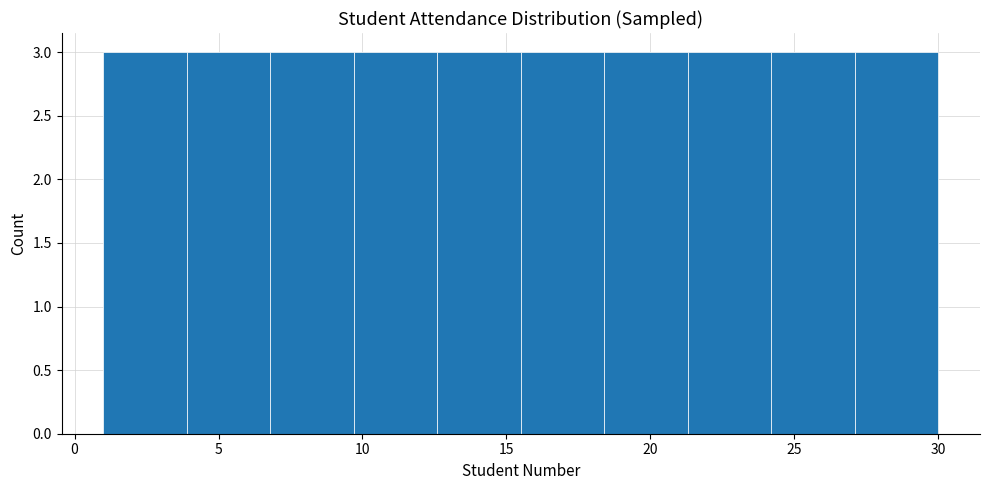

Reading left to right, transcribe this chart: for each bar, give the range it covers on the x-axis and its height. Neither the bar edges nor the heights are printed on the chart, so give them approximately, as read against the axes.

1.0 to 3.9: 3
3.9 to 6.8: 3
6.8 to 9.7: 3
9.7 to 12.6: 3
12.6 to 15.5: 3
15.5 to 18.4: 3
18.4 to 21.3: 3
21.3 to 24.2: 3
24.2 to 27.1: 3
27.1 to 30.0: 3